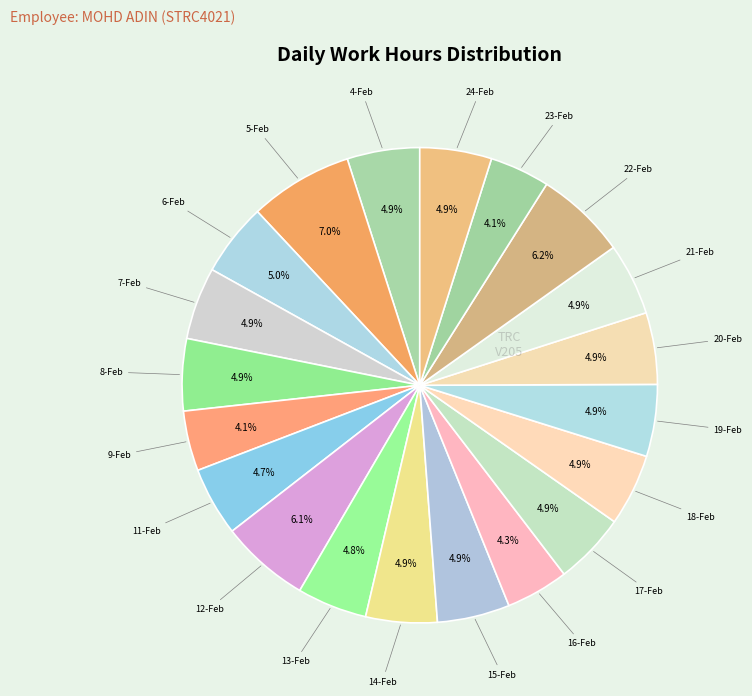

Does any single category account for the majority?

No